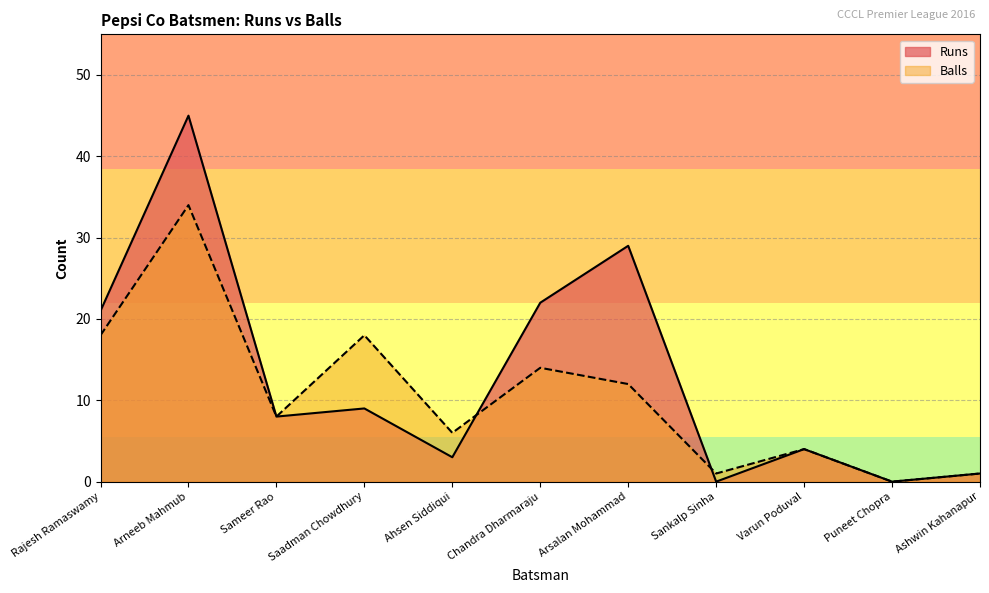

True or false: Runs and Balls intersect in this chart.

True